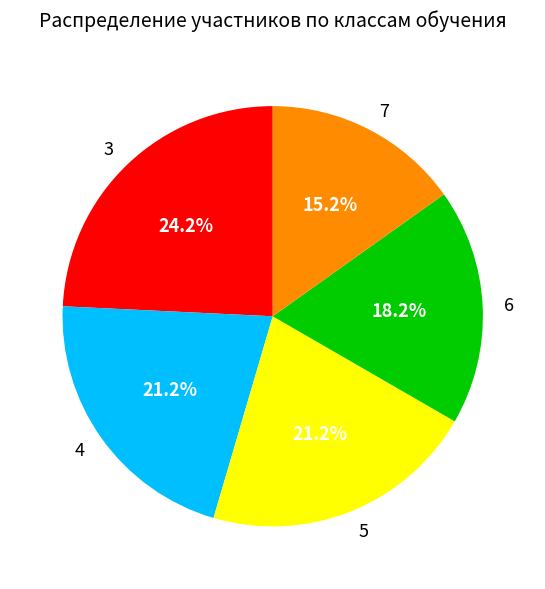

To the nearest percent, what is the difference between the 7 and 6 slice percentages?

3%